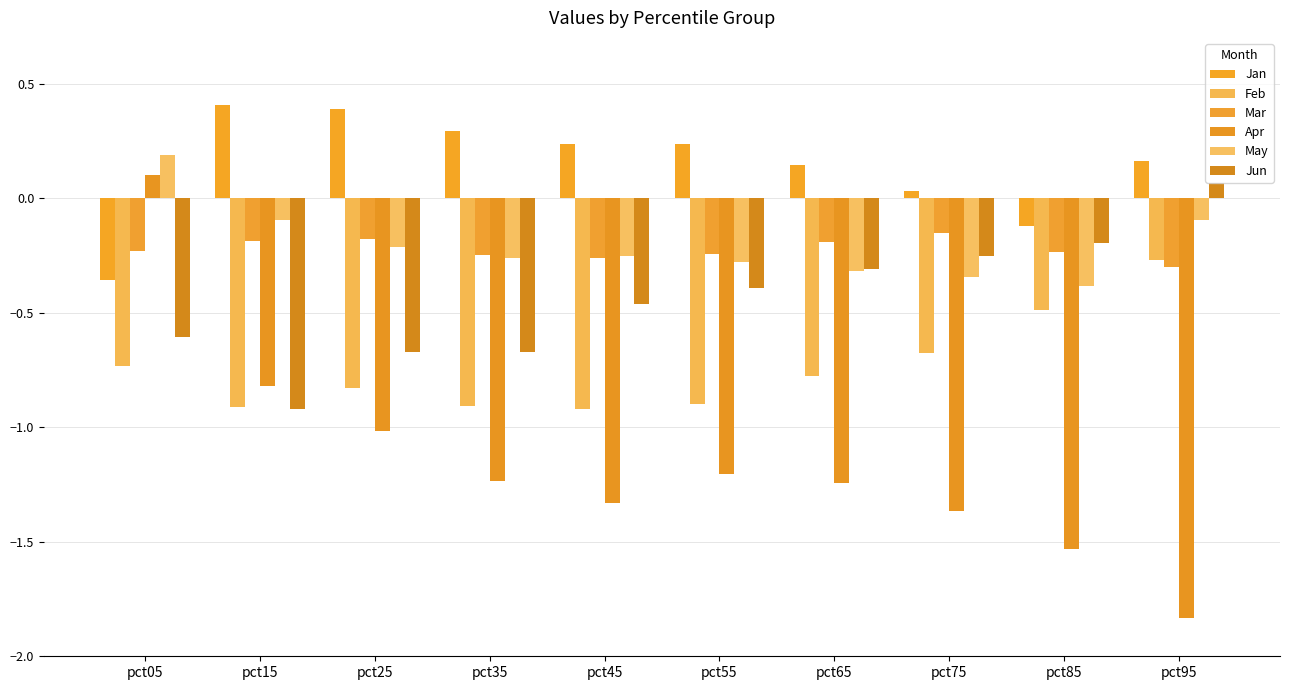

What are all the series names shown in the legend?

Jan, Feb, Mar, Apr, May, Jun